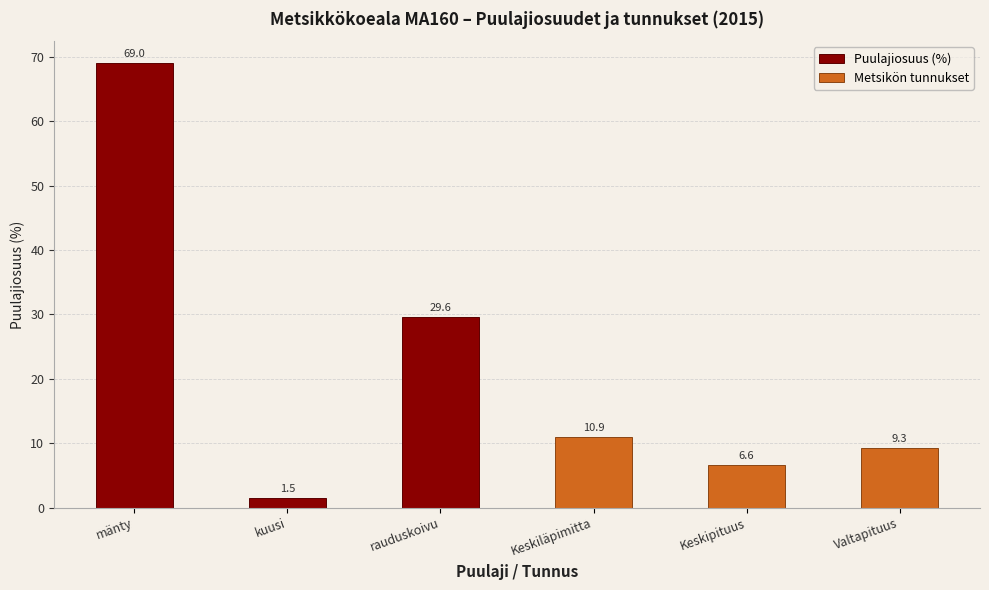

At which label is Puulajiosuus (%) closest to 35?

rauduskoivu